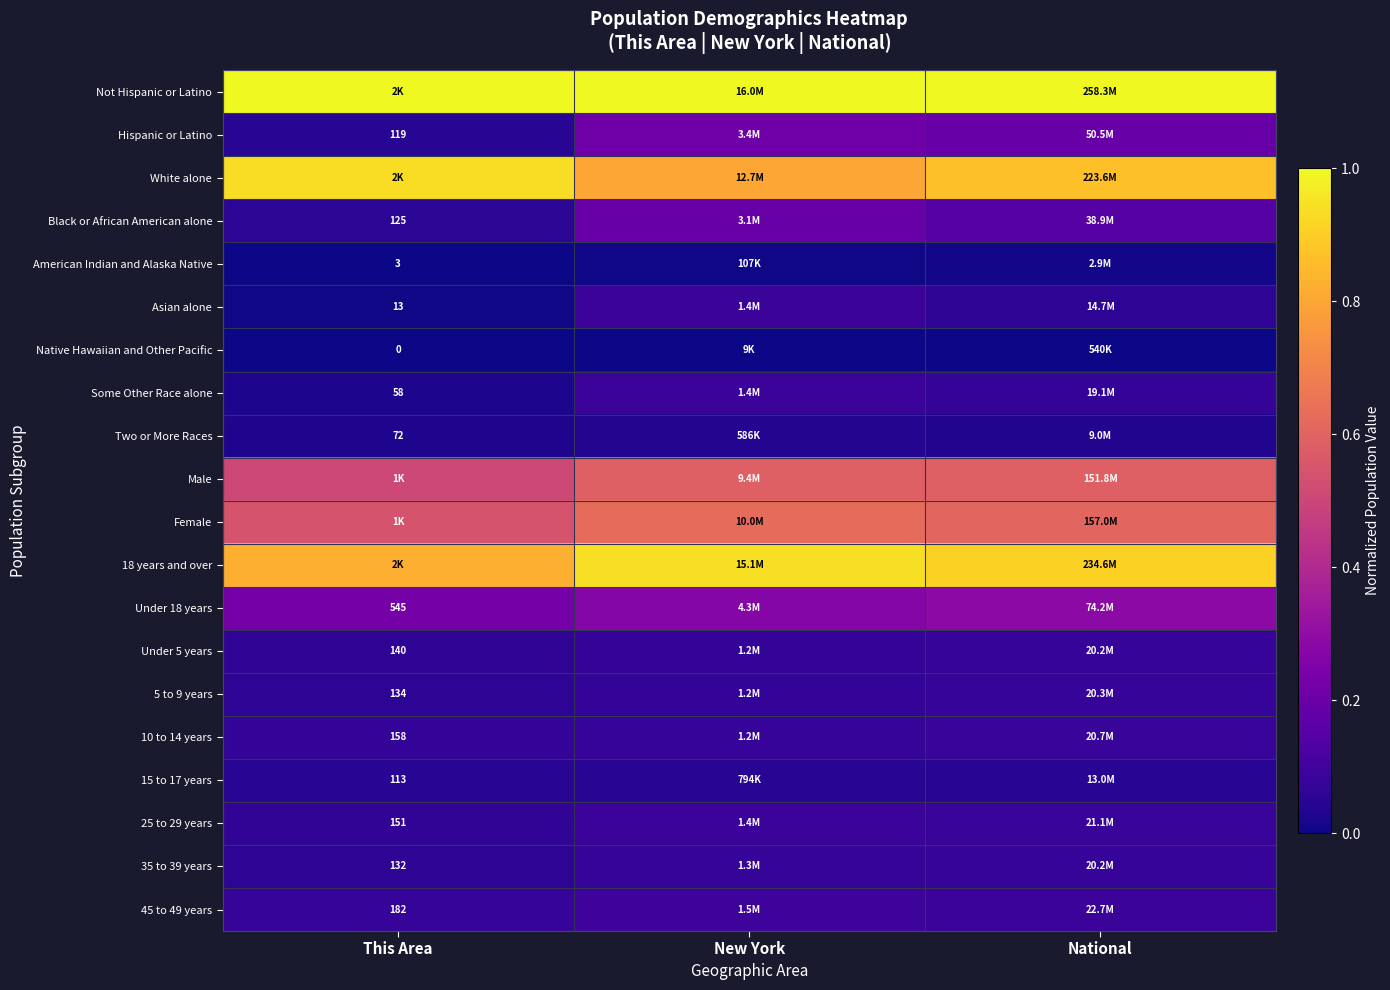

Is it true that Not Hispanic or Latino equals 1.0 at New York?

True